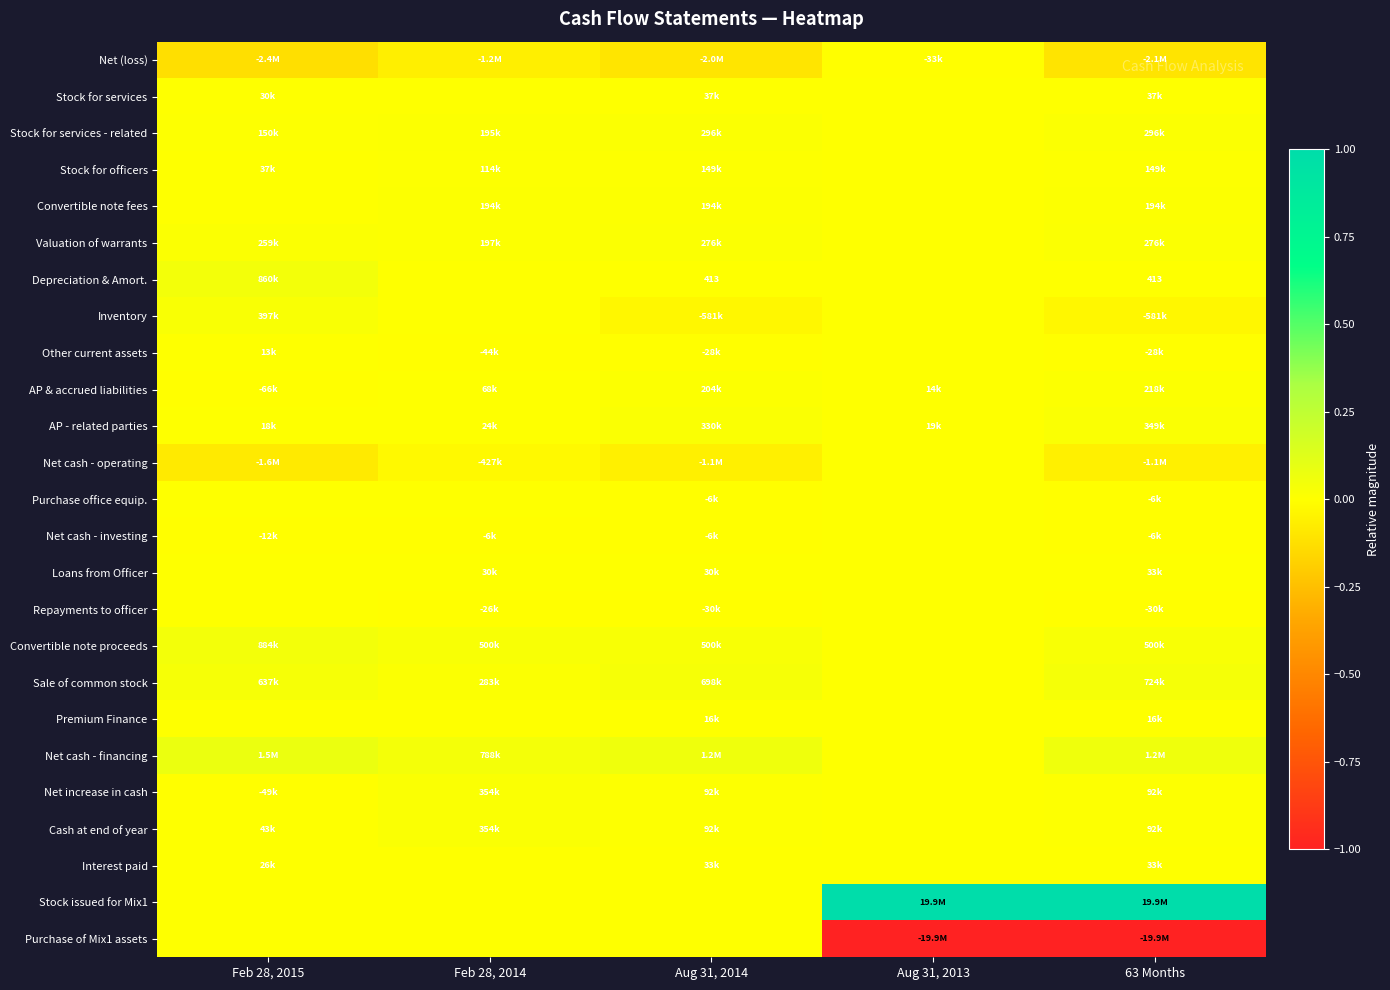

List the labels in order of Net increase in cash value, smallest first.

Feb 28, 2015, Aug 31, 2013, Aug 31, 2014, 63 Months, Feb 28, 2014